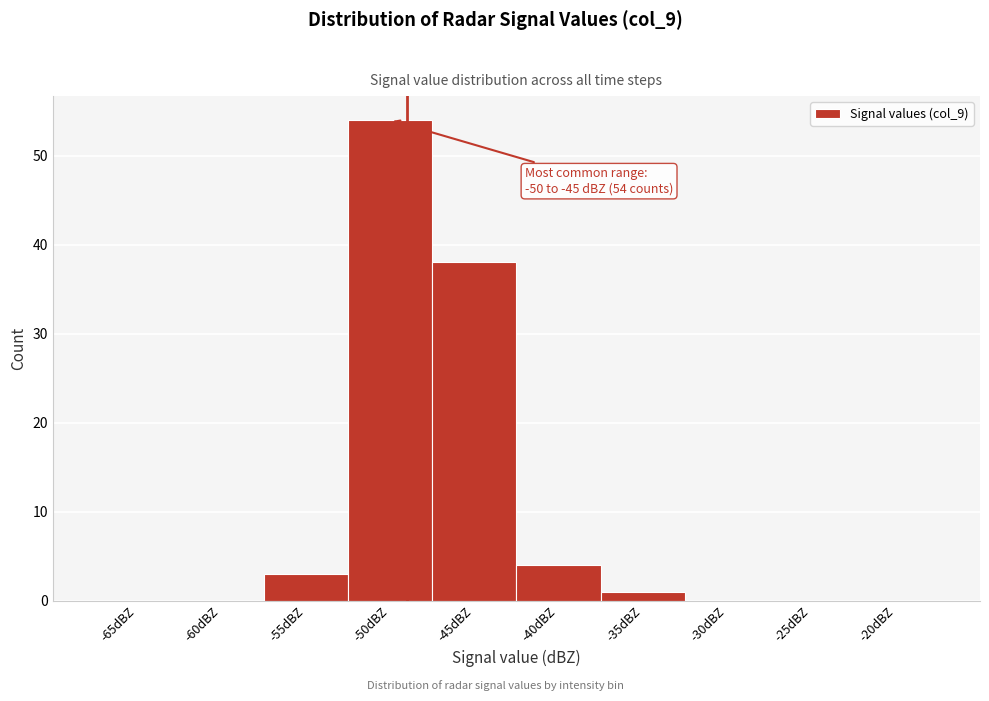

What is the sum of all values?

100